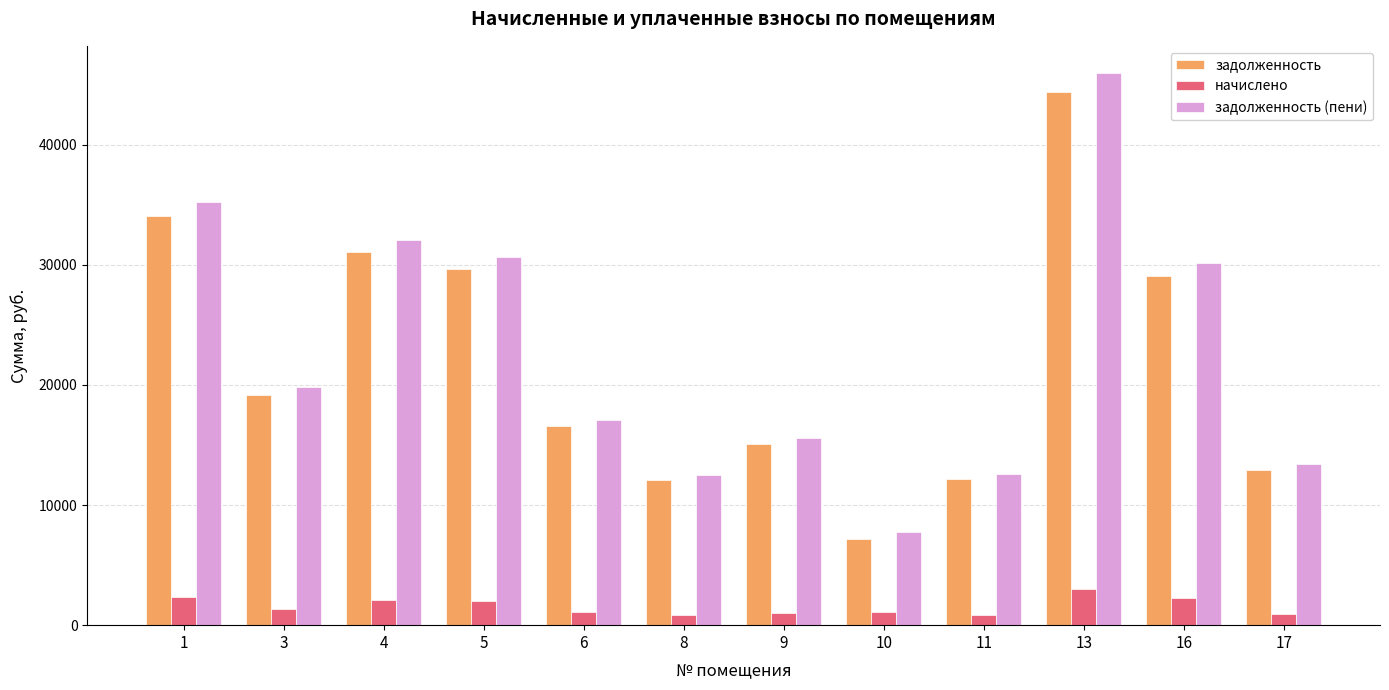

Which series changed the most between 9 and 13?

задолженность (пени)